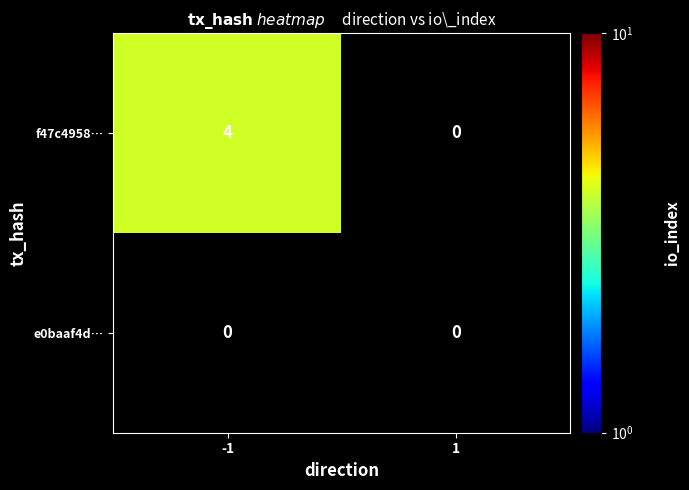

At which category is the sum across all series the highest?

-1